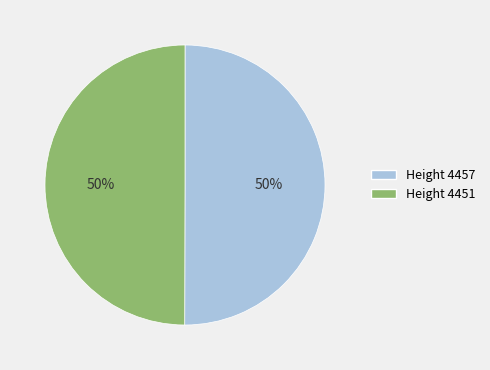

What percentage is the Height 4457 slice, to the nearest percent?

50%